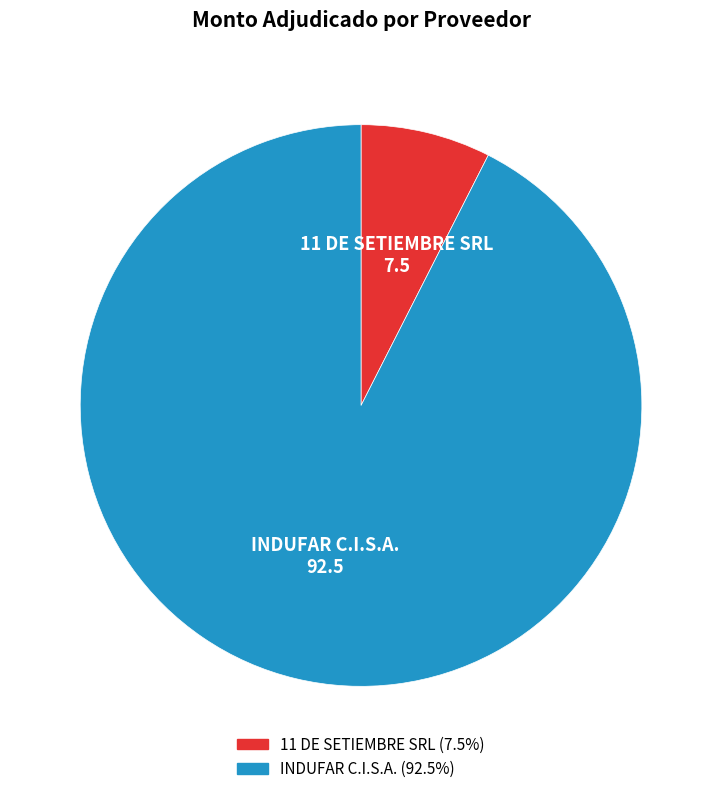

Approximately how many times larger is the value at INDUFAR C.I.S.A. compared to 11 DE SETIEMBRE SRL?

12.4